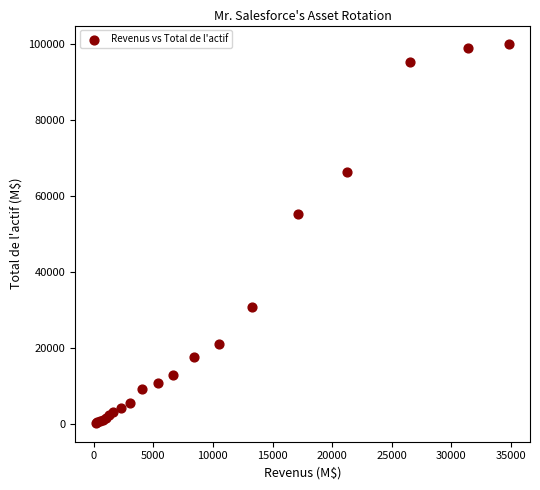

What Y value in the scatter plot is closest to 50051?

55126